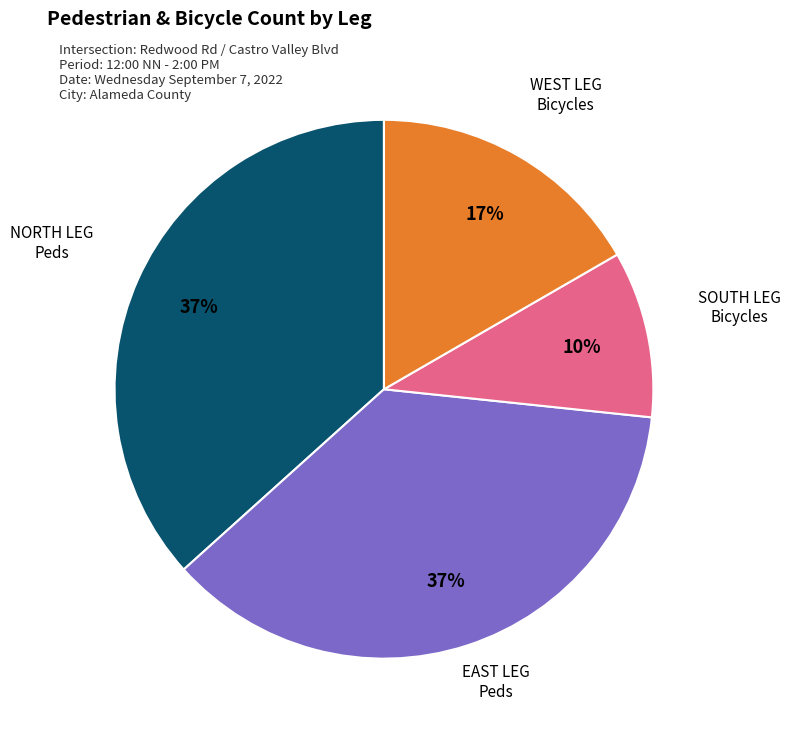

Does WEST LEG Bicycles account for over 50% of the chart?

No